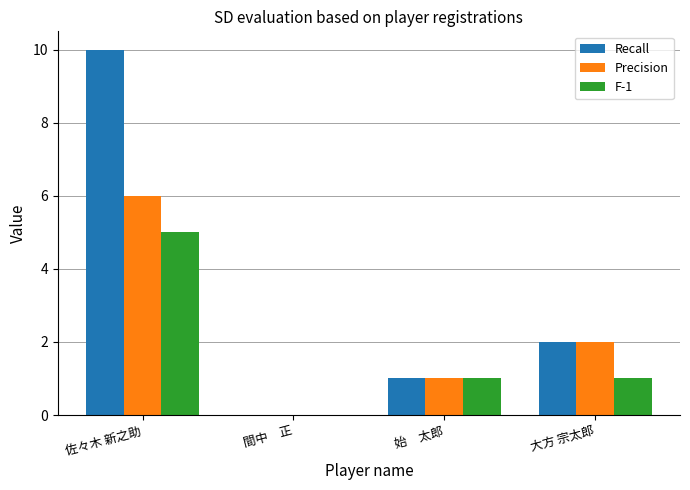

What is the sum of the F-1 values at 間中　正 and 始　太郎?

1